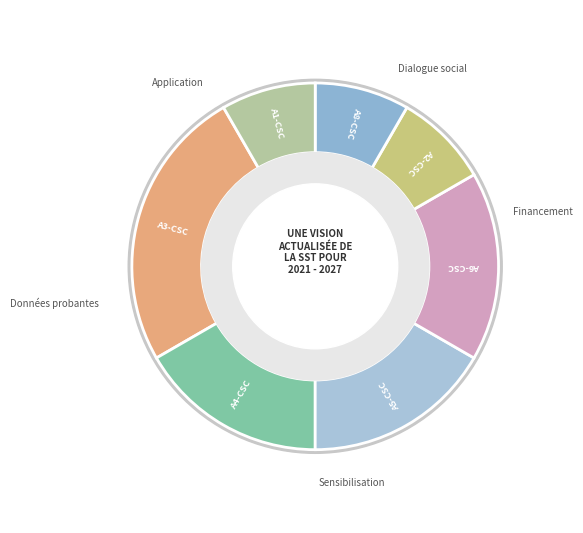

What is the largest slice in the pie chart?

A3-CSC